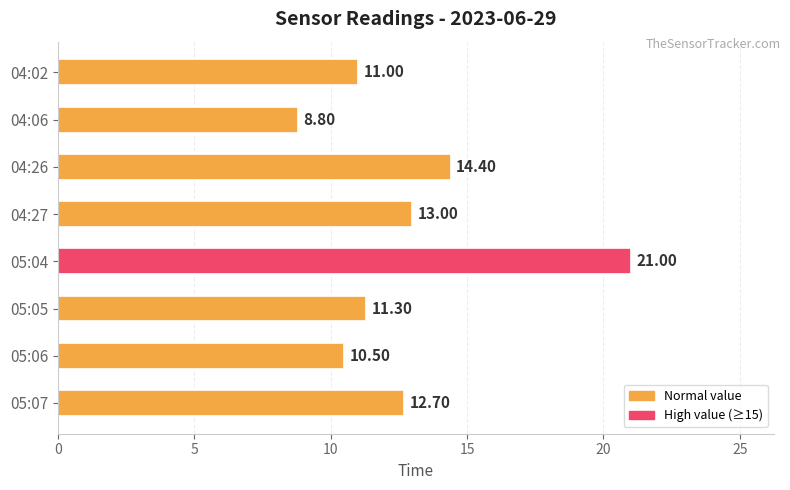

Approximately how many times larger is the value at 04:02 compared to 05:06?

1.0